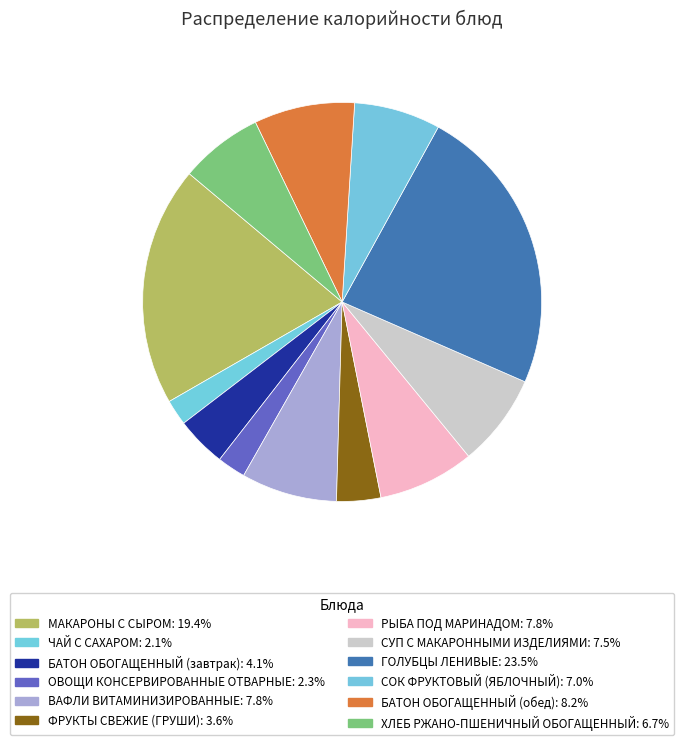

How many segments does this pie chart have?

12